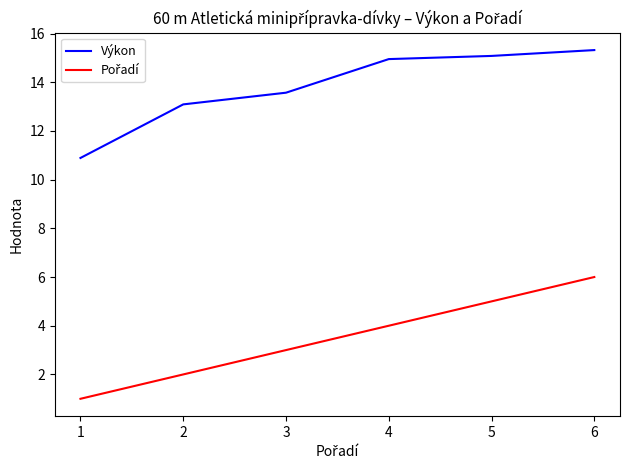

The value of Výkon at 5 is 15.1. True or false?

True